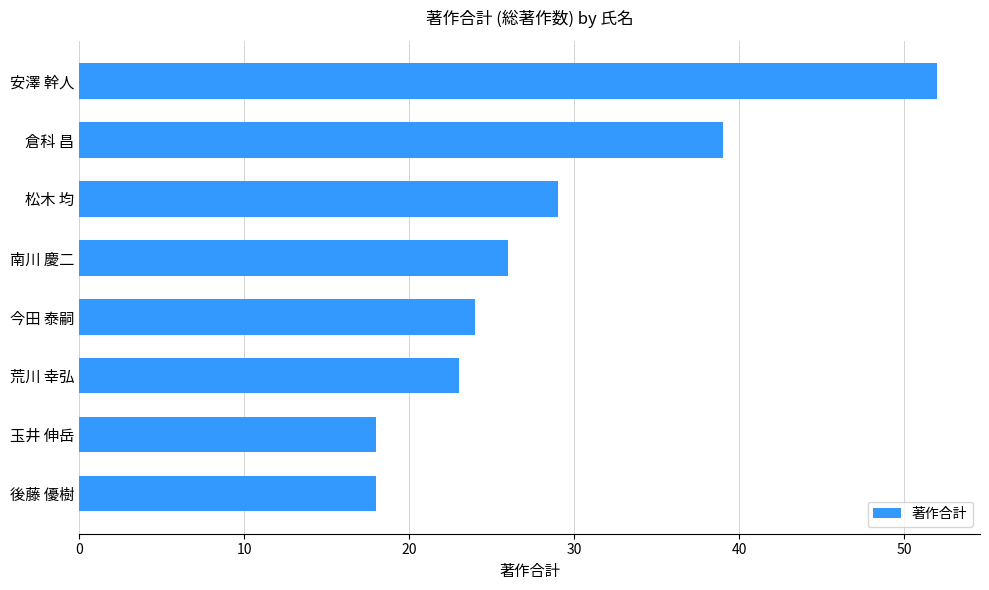

Reading top to bottom, transcribe all the data shown in this chart.

52	39	29	26	24	23	18	18